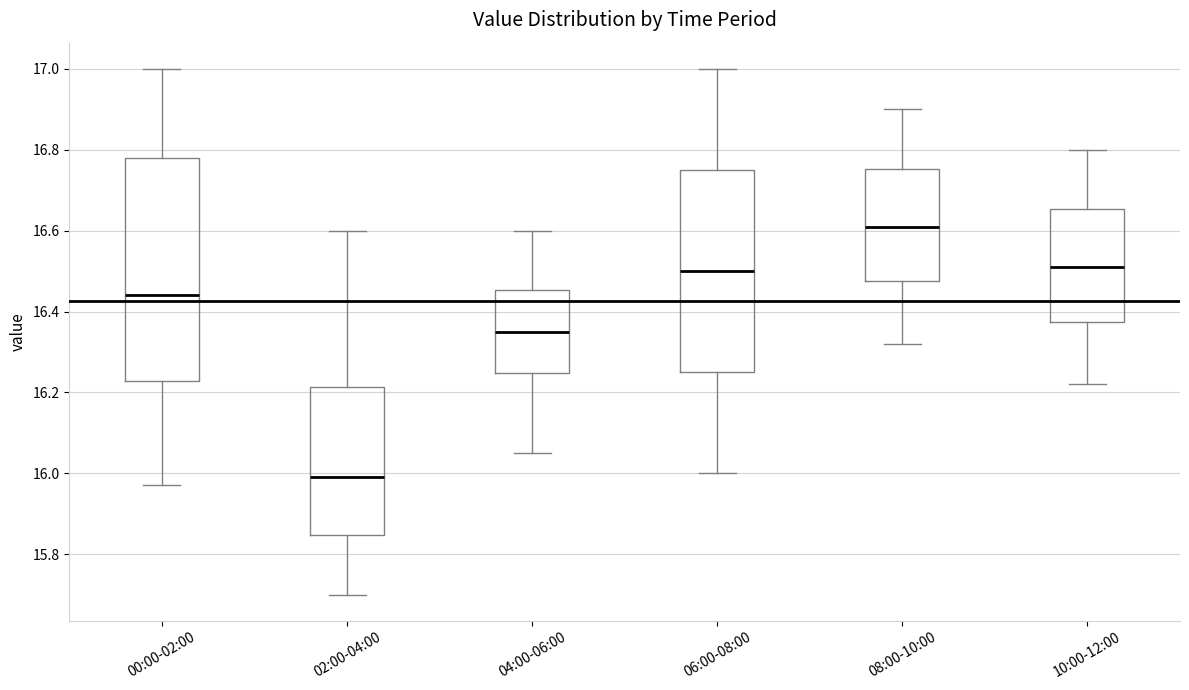

Reading left to right, transcribe this box plot: for each box, give where its median line is, the range the box spans, and where its two whiskers end, as read against the y-axis. The values are not printed on the chart, so give them approximately, as read against the axis.

00:00-02:00: median 16.44, box 16.22 to 16.78, whiskers 15.98 to 17.00
02:00-04:00: median 16.00, box 15.84 to 16.22, whiskers 15.70 to 16.60
04:00-06:00: median 16.36, box 16.24 to 16.46, whiskers 16.06 to 16.60
06:00-08:00: median 16.50, box 16.26 to 16.76, whiskers 16.00 to 17.00
08:00-10:00: median 16.62, box 16.48 to 16.76, whiskers 16.32 to 16.90
10:00-12:00: median 16.52, box 16.38 to 16.66, whiskers 16.22 to 16.80